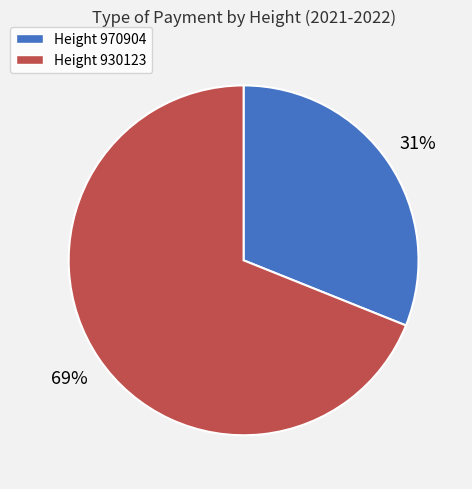

Is there any slice that represents more than half of the pie?

Yes